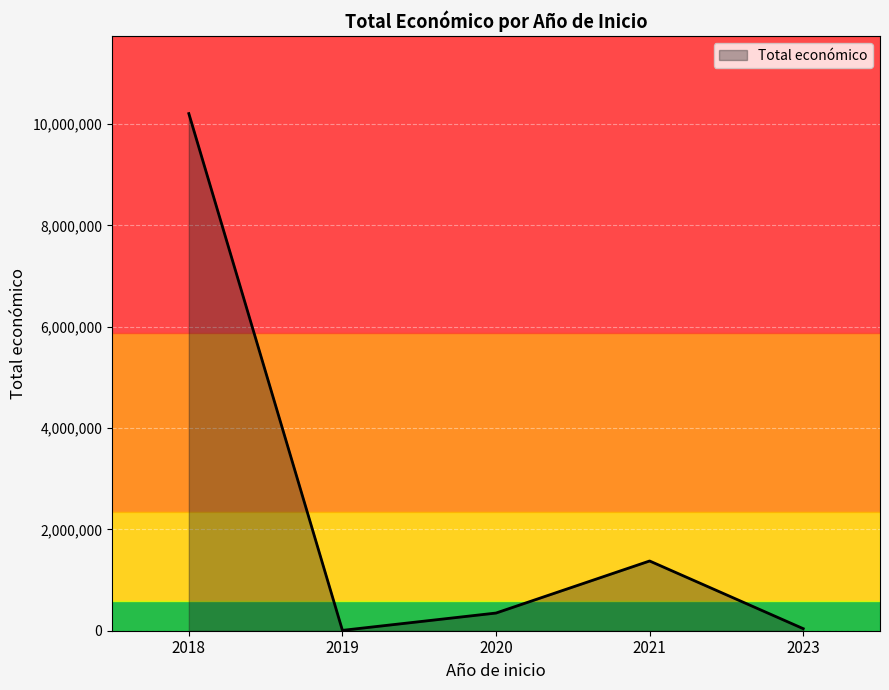

What is the minimum value shown in the chart?

7200